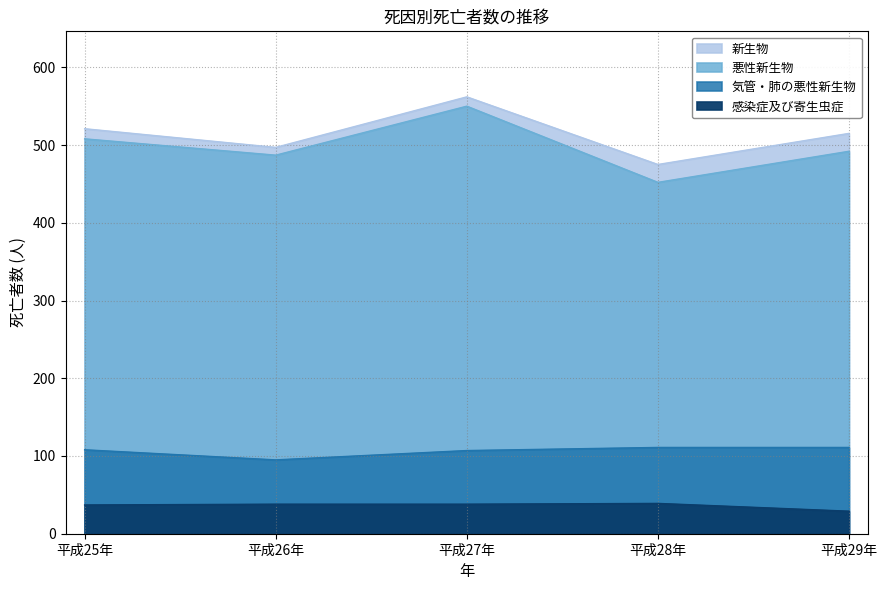

Where does the 気管・肺の悪性新生物 series first go above 108?

平成28年